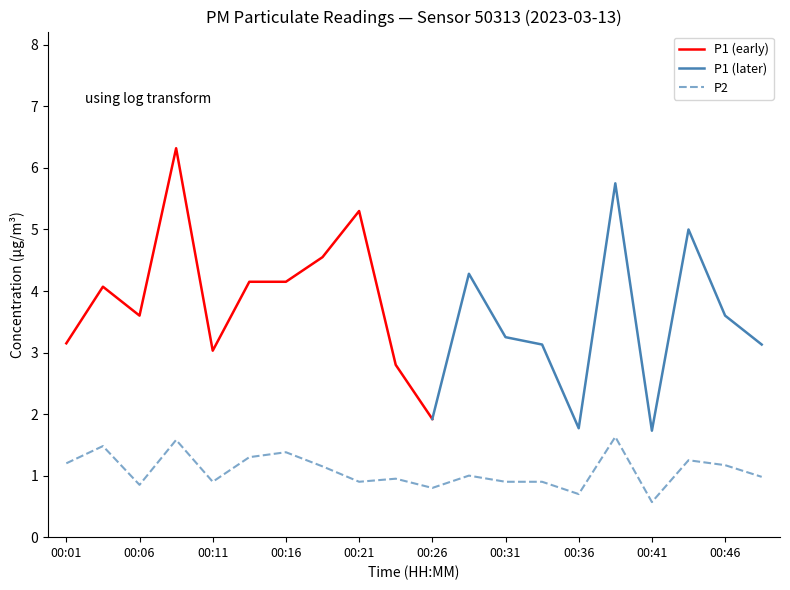

What is the minimum value for P2?

0.6